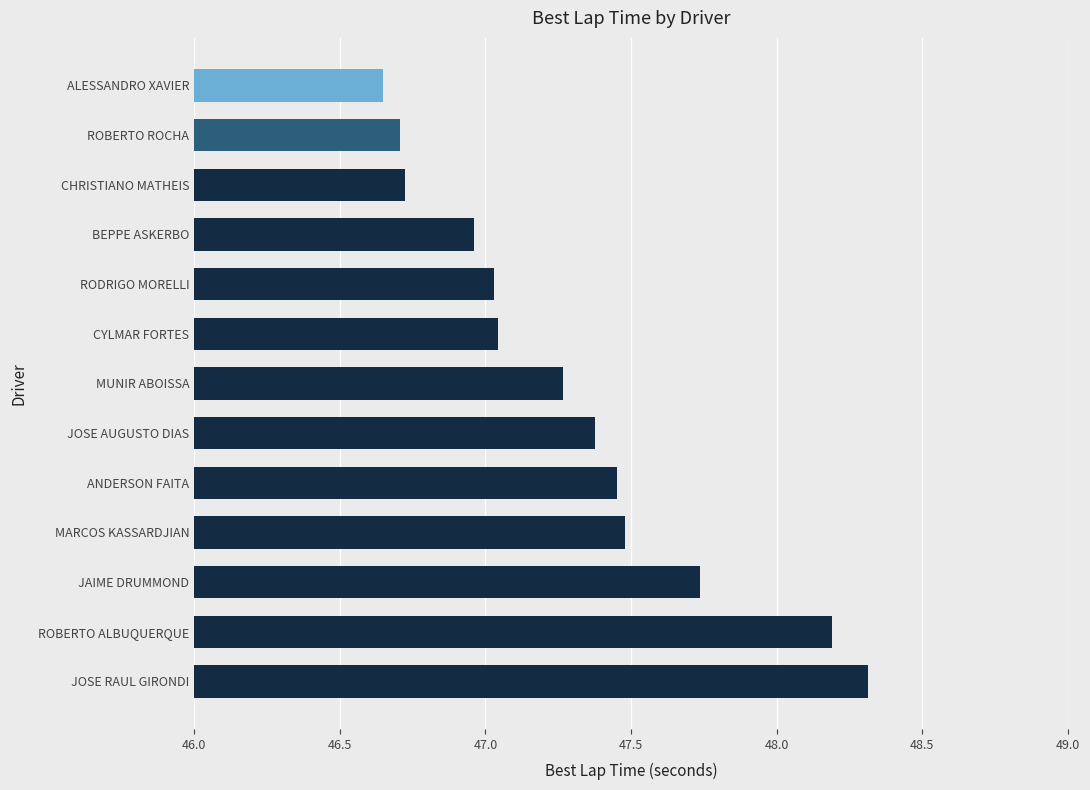

At which category does the chart reach its minimum across all series?

ALESSANDRO XAVIER